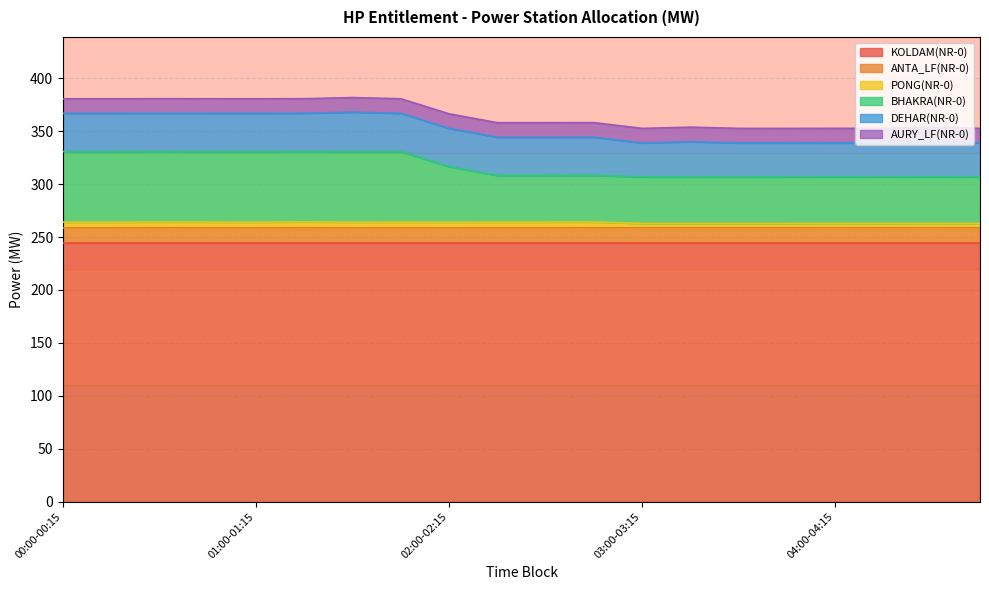

What is the label of the 1st point from the right?

04:45-05:00